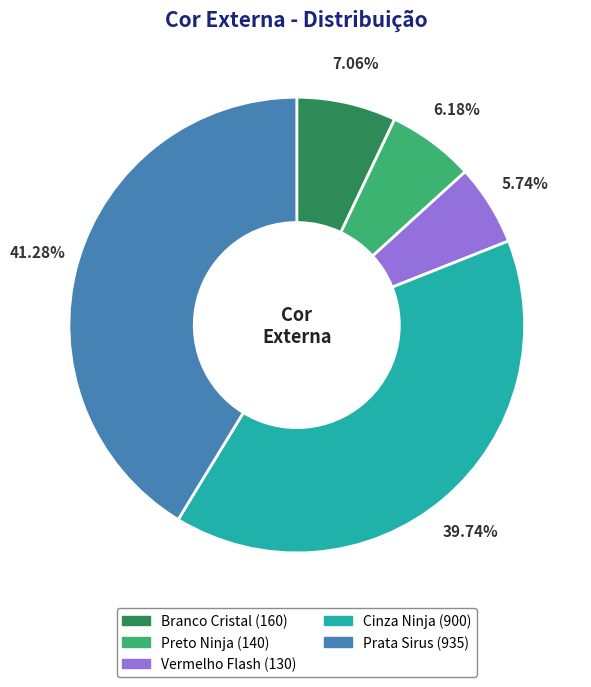

To the nearest percent, what is the average slice percentage?

20%